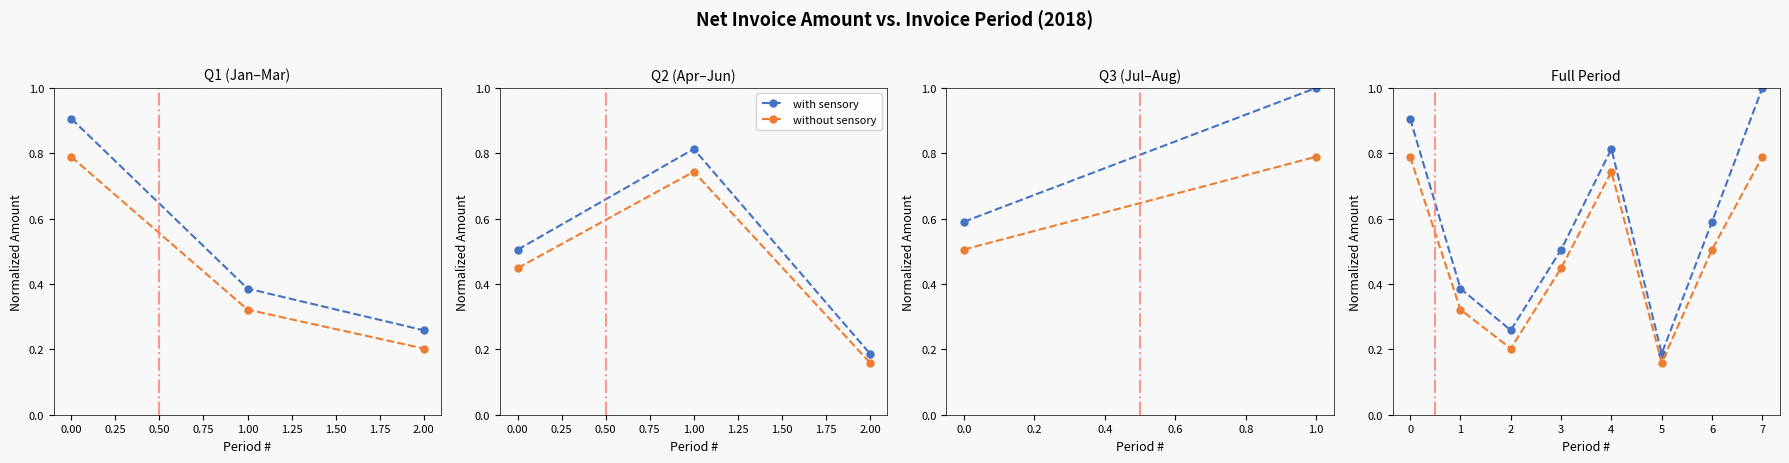

How many interior local peaks does the without sensory series have?

1